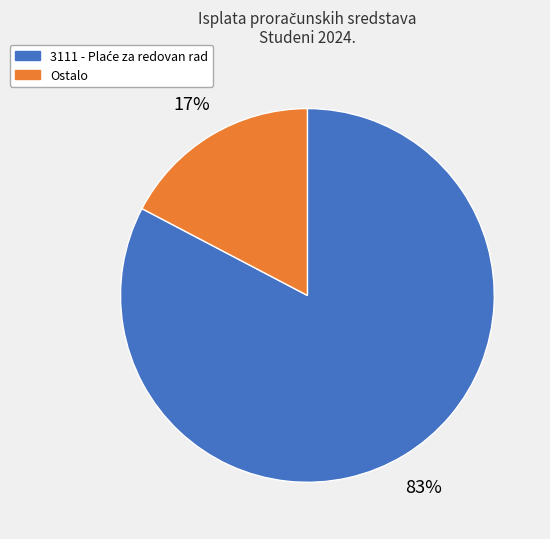

Which slice is the smallest?

Ostalo